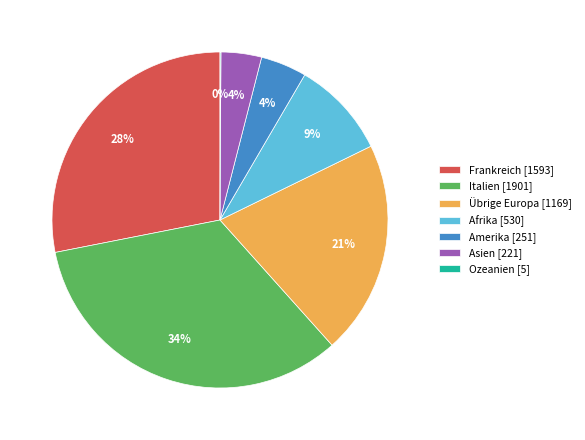

What percentage is the Übrige Europa [1169] slice, to the nearest percent?

21%